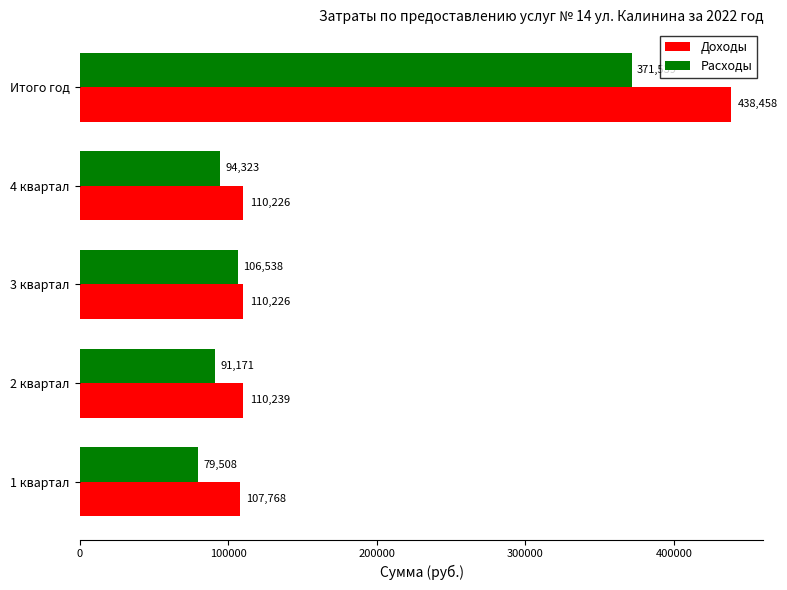

Which series has the widest spread of values?

Доходы